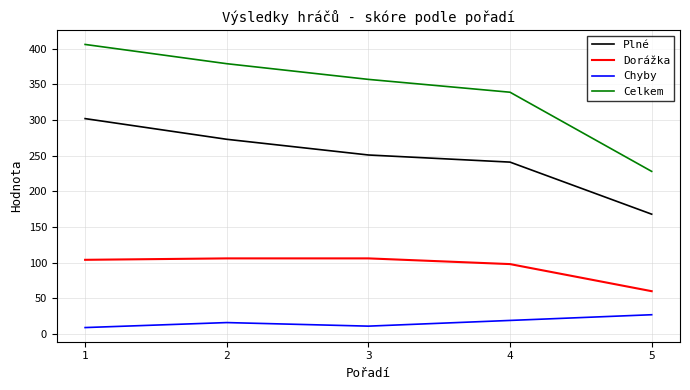

Is it true that Dorážka equals 35 at 1?

False